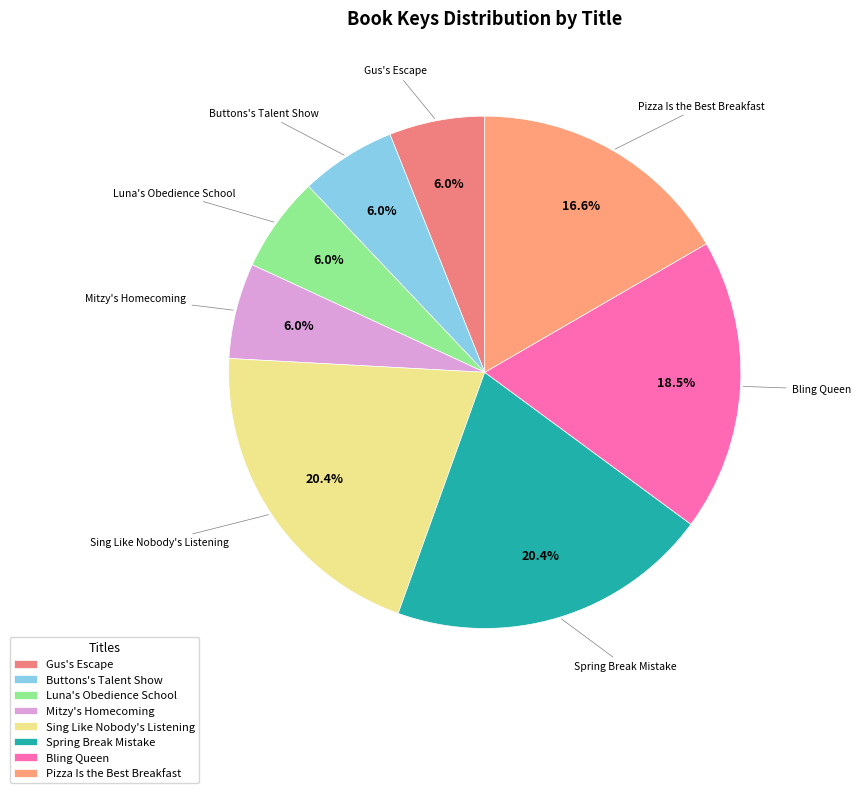

What is the ratio of the value at Sing Like Nobody's Listening to the value at Bling Queen?

1.1